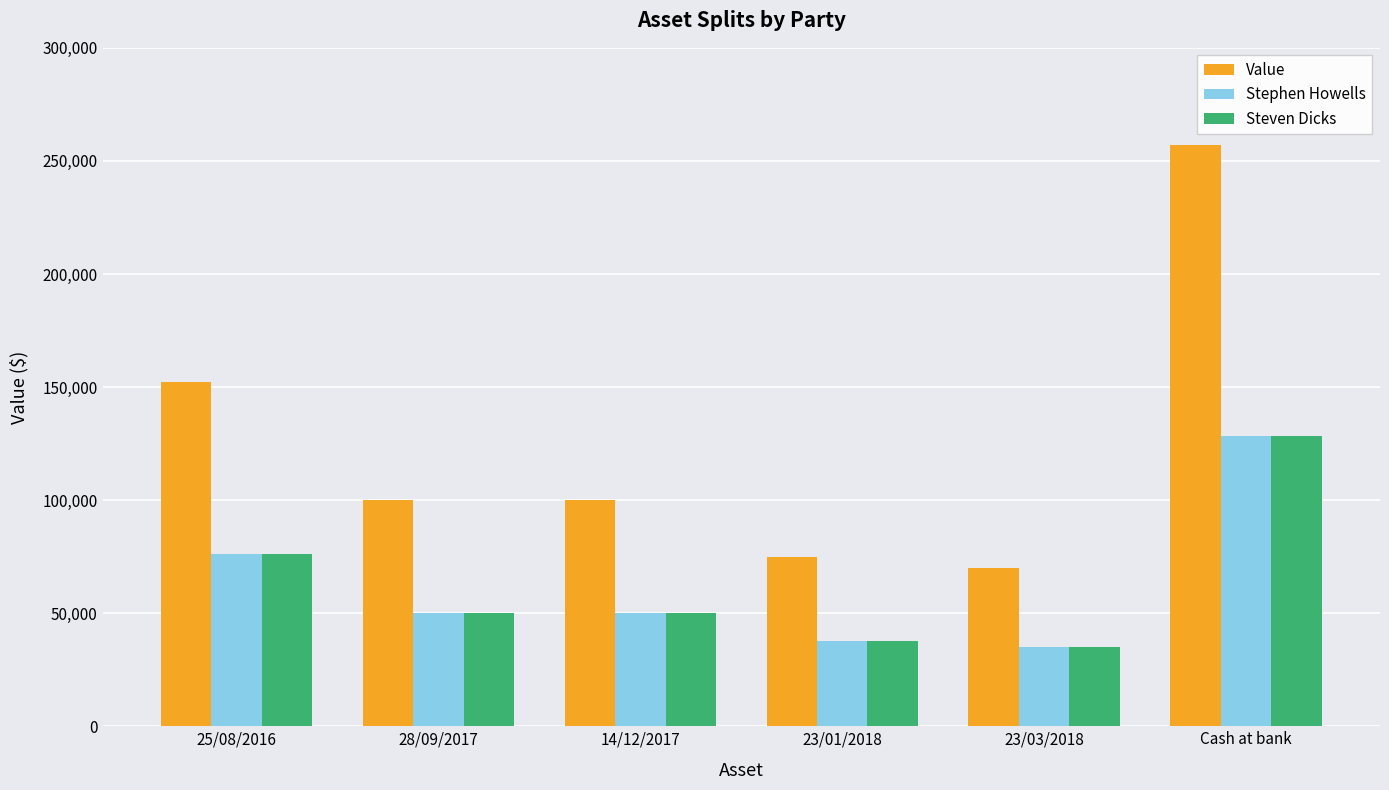

What is the spread (max minus min) of values at 28/09/2017?

50029.0